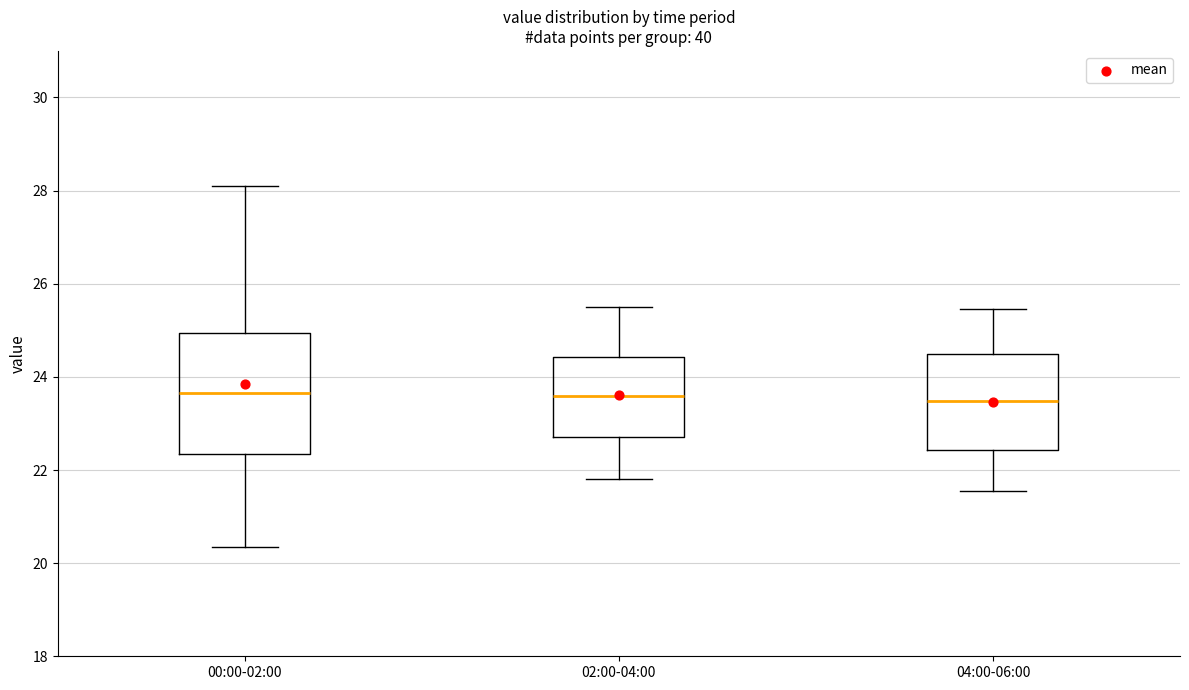

Comparing the boxes themselves (not the whiskers), which one is the tallest?

00:00-02:00